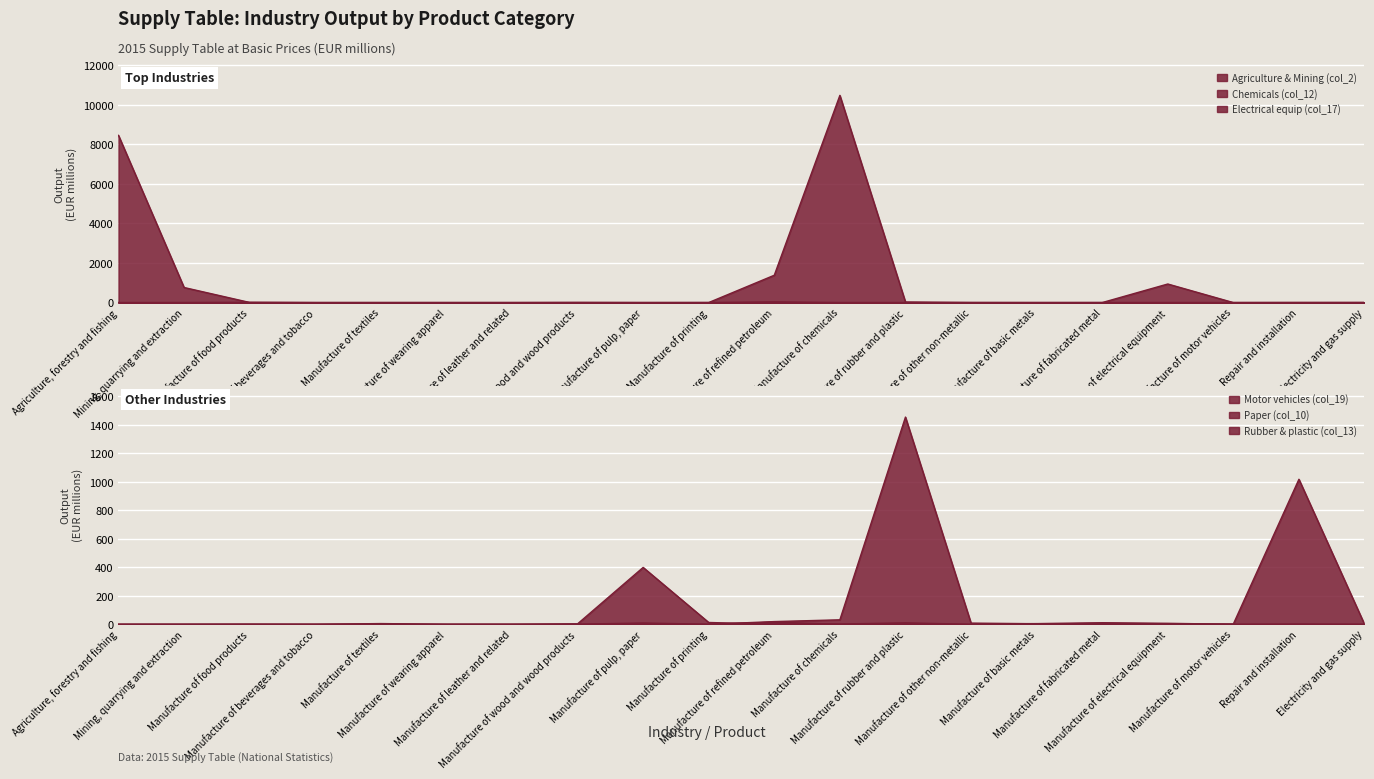

Which series has the largest range (max minus min)?

Chemicals (col_12)